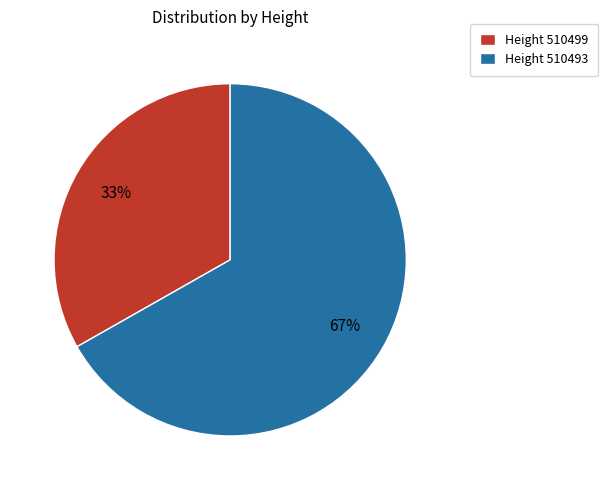

What is the ratio of the value at Height 510499 to the value at Height 510493?

0.5